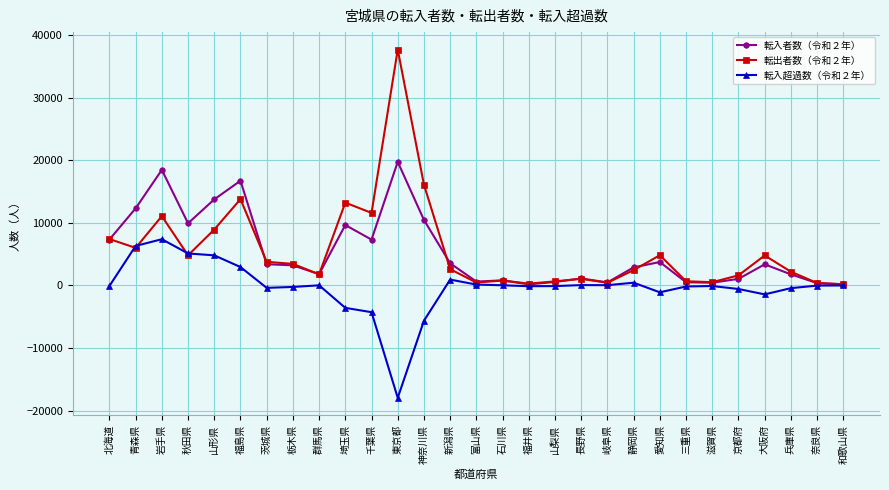

The value of 転入超過数（令和２年） at 東京都 is -17946. True or false?

True